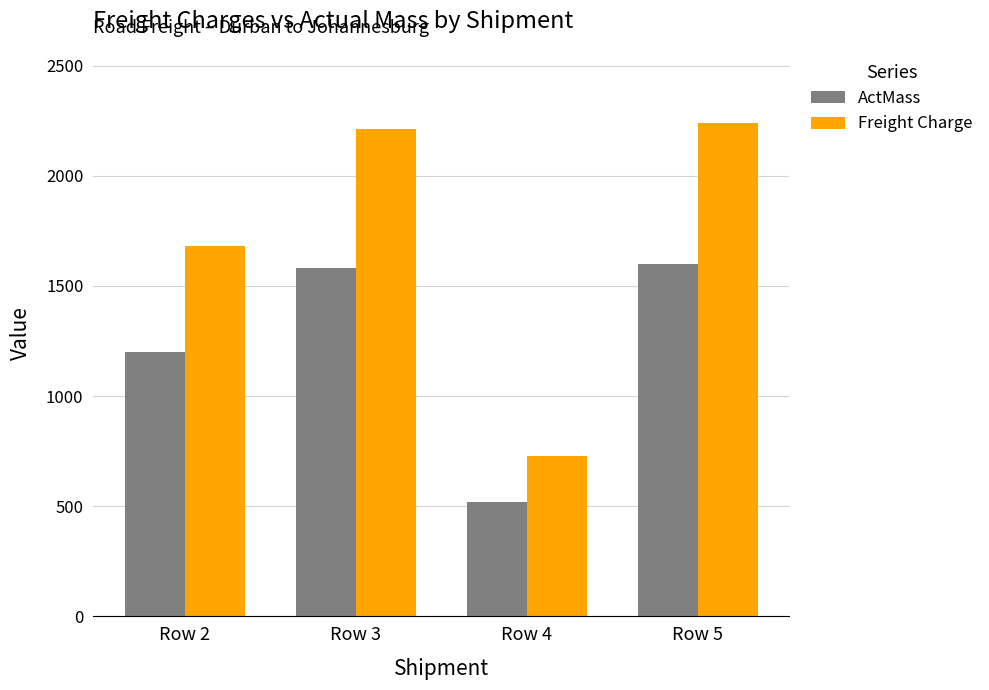

How many data points in ActMass are less than 1580?

2